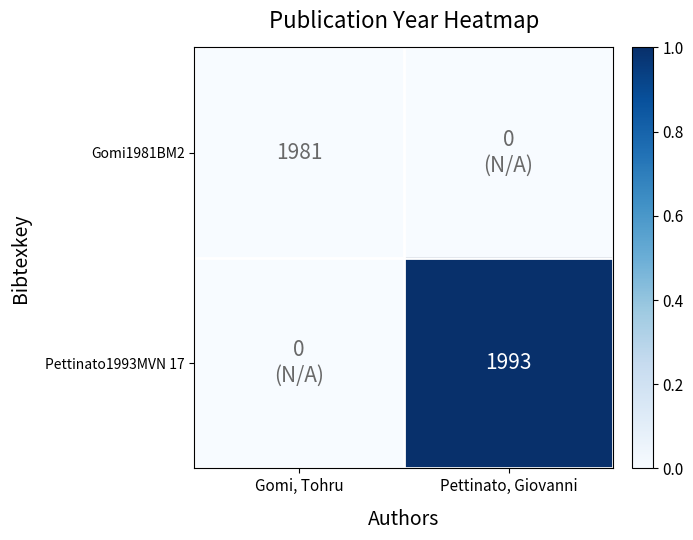

True or false: Pettinato1993MVN 17 has a value of 3491 at Pettinato, Giovanni.

False